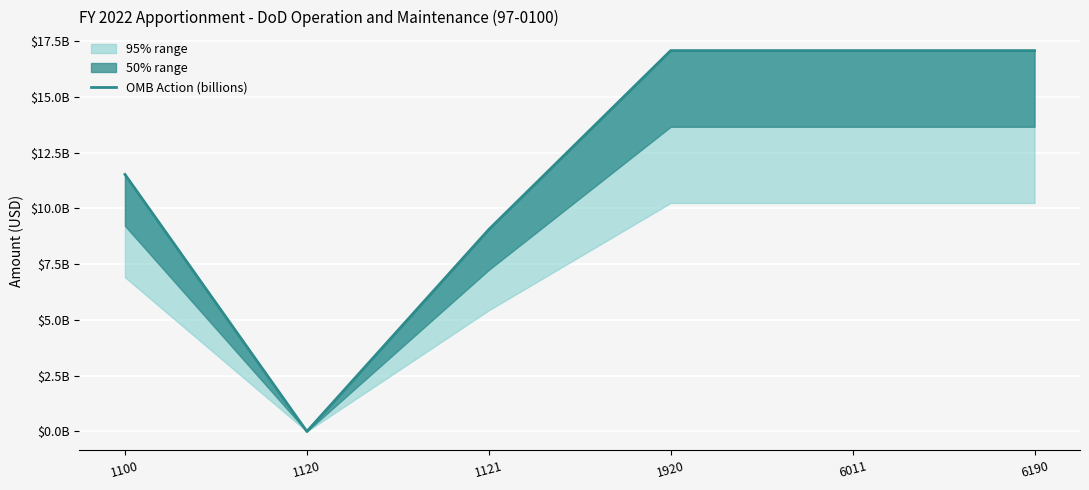

How many lines are shown in the chart?

1